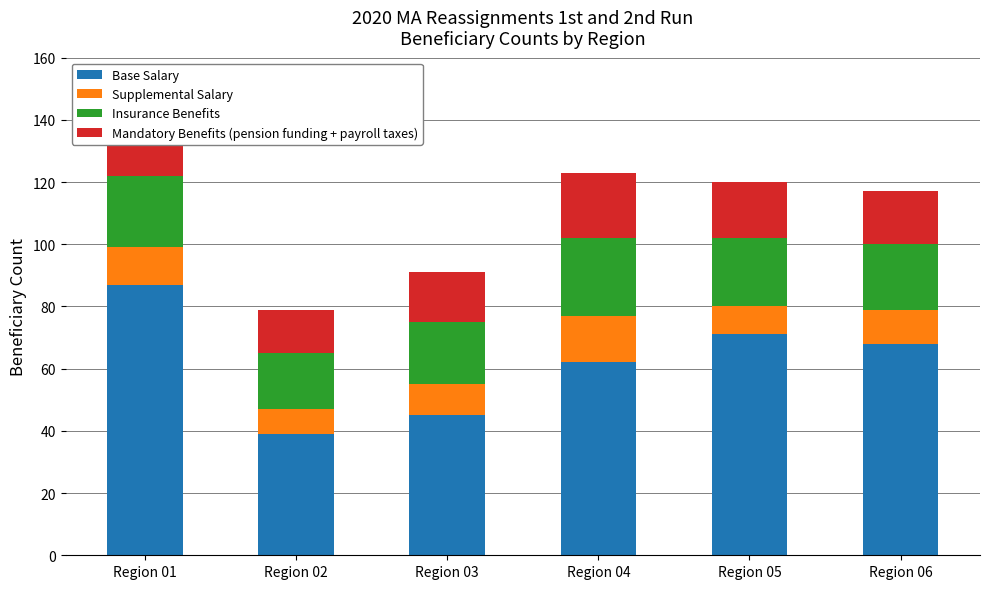

At which category is the sum across all series the highest?

Region 01